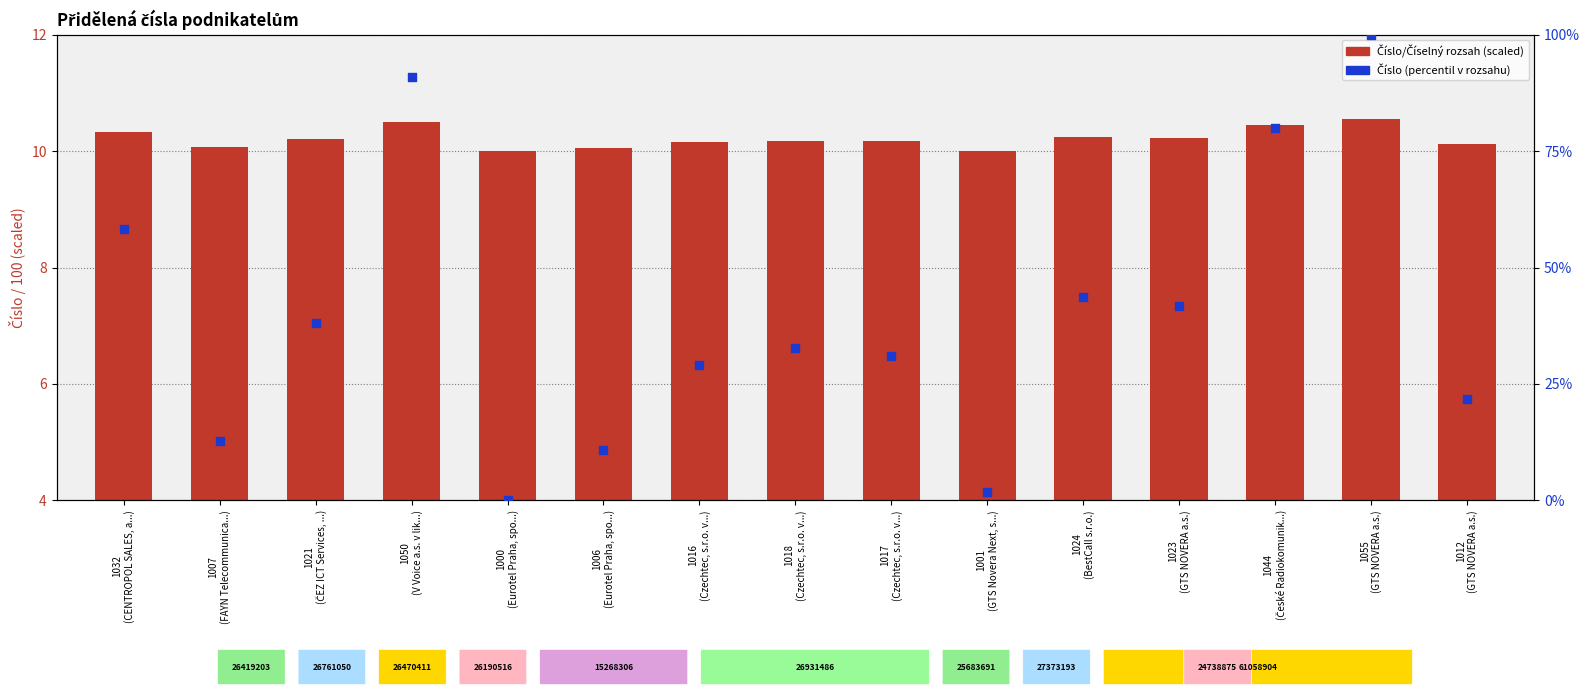

Which series has the largest total across all categories?

Číslo (percentil)